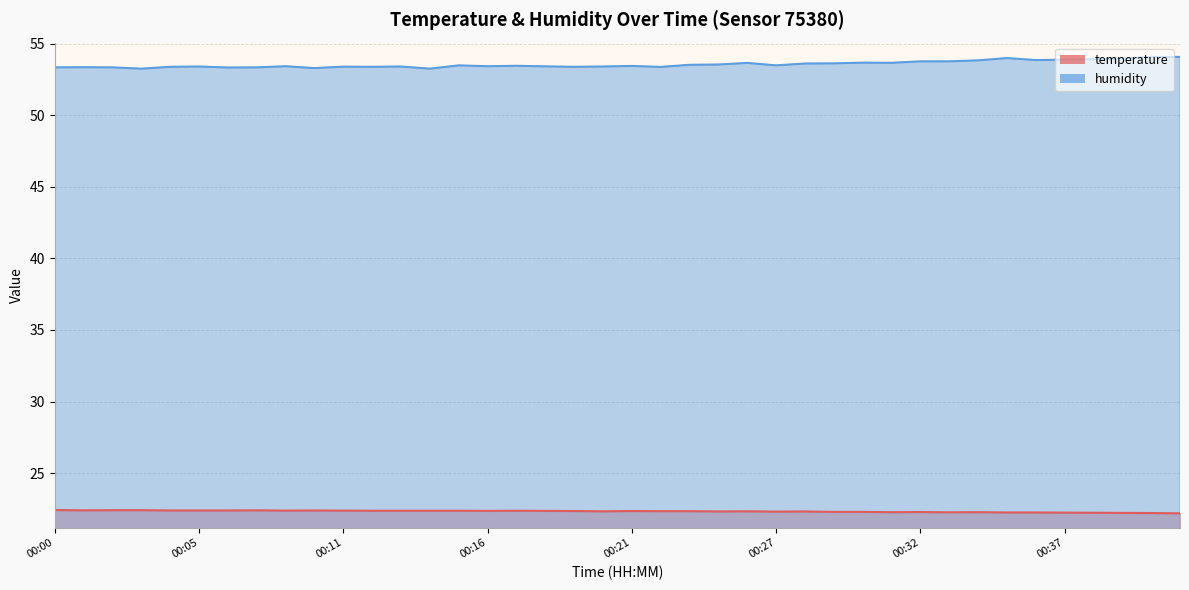

The value of temperature at 00:08 is 22.4. True or false?

True